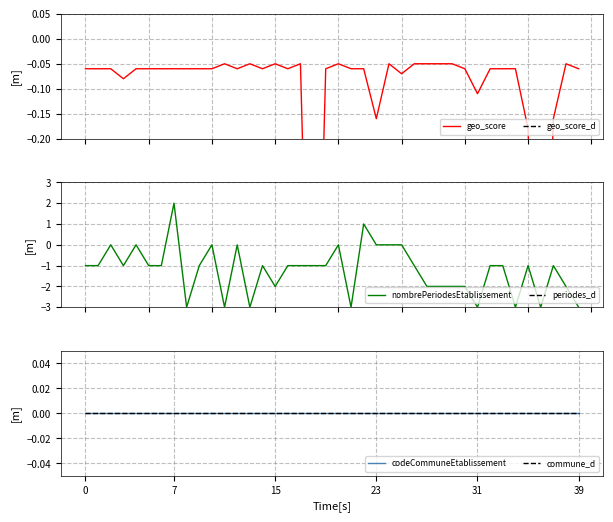

Does the chart have visible grid lines?

Yes